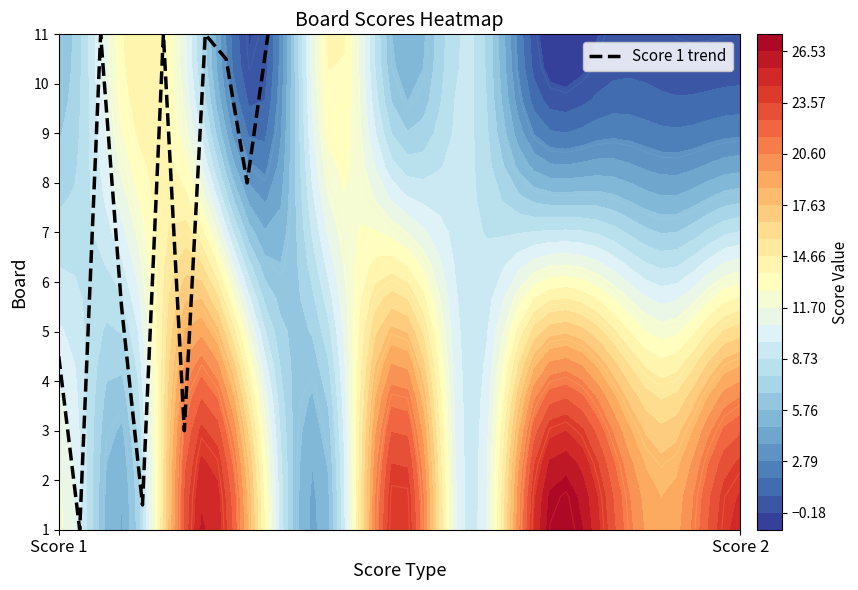

What is the average value?

9.1